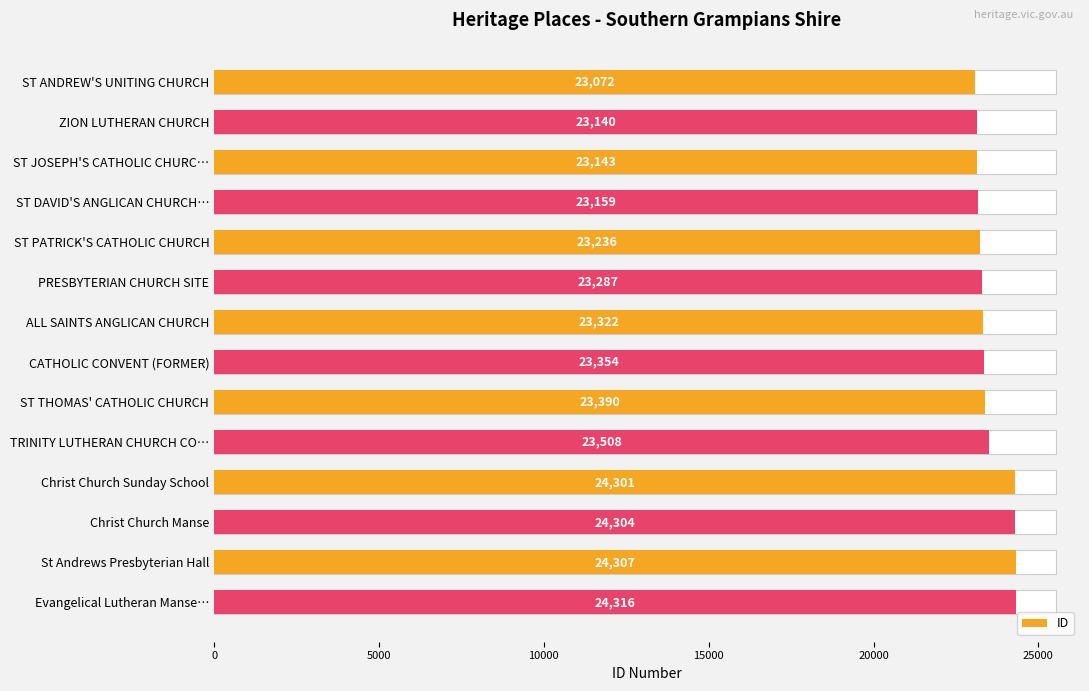

Where does the data first go above 23354?

ST THOMAS' CATHOLIC CHURCH